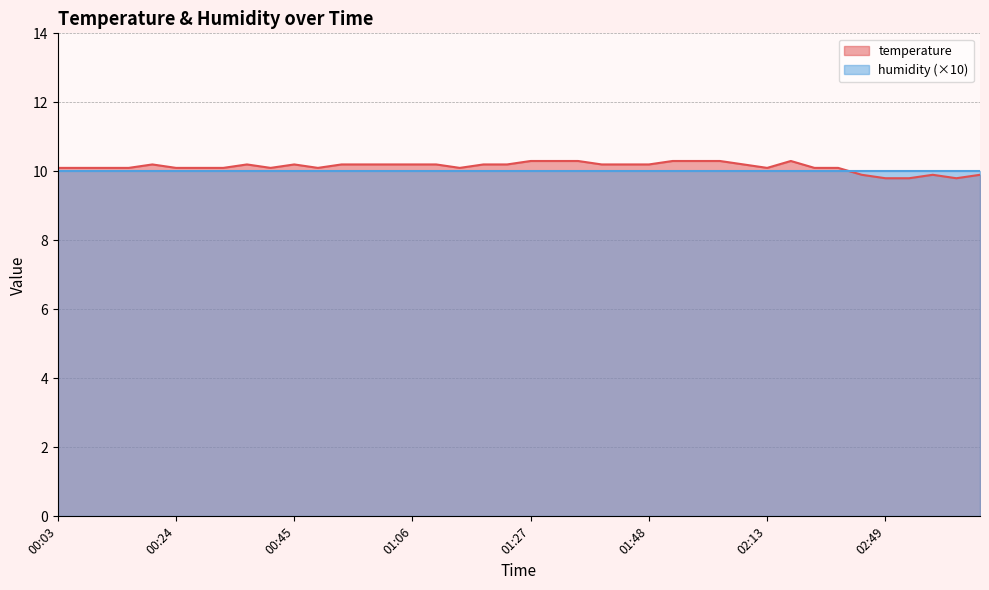

Which category has the highest value across all series?

01:27